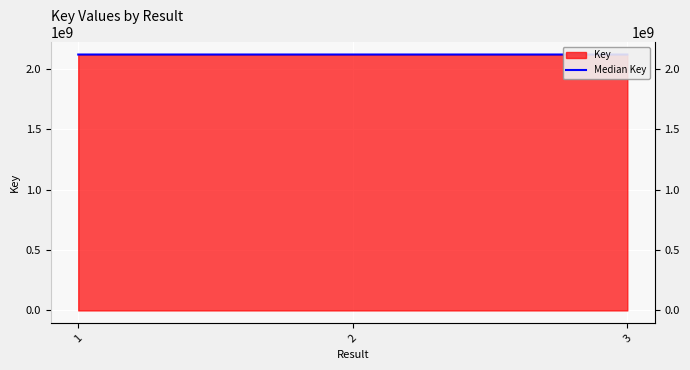

Rank the categories by value from lowest to highest.

1, 2, 3